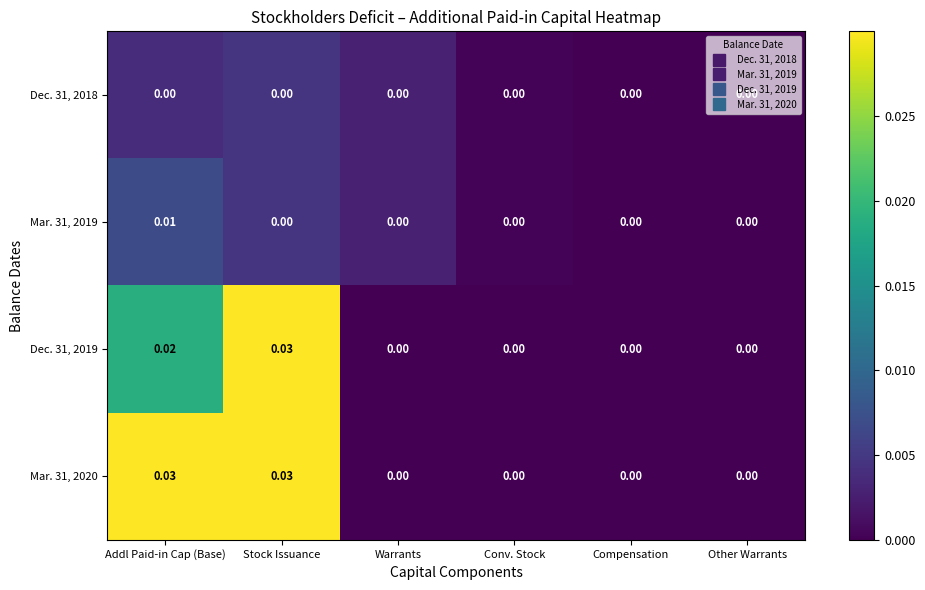

At which label does Dec. 31, 2019 reach its peak?

Stock Issuance